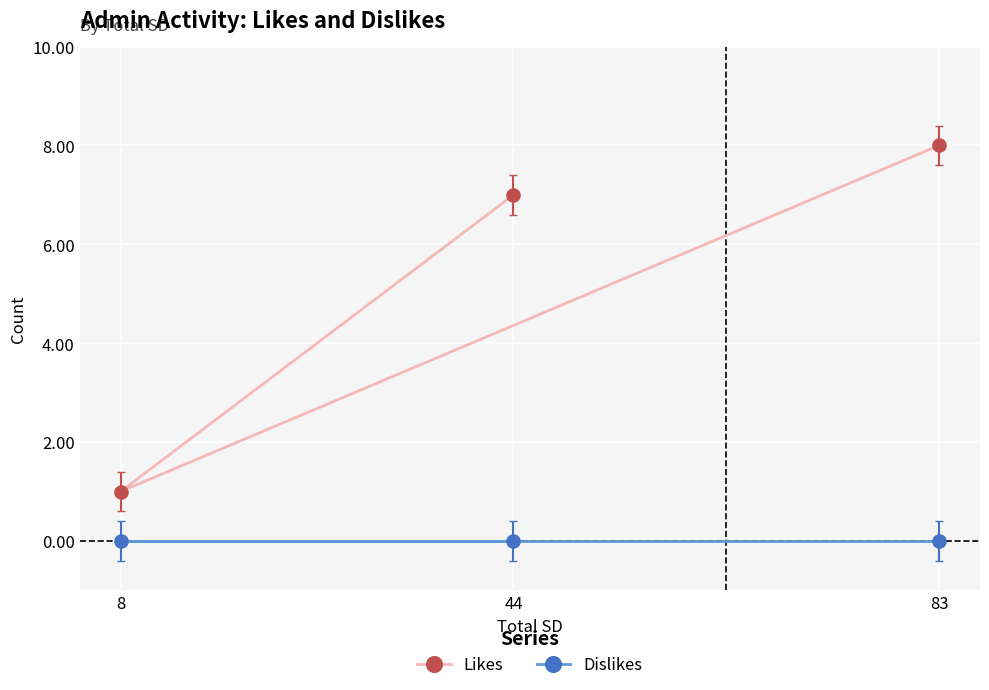

At 44, list the series in order from largest to smallest.

Likes, Dislikes